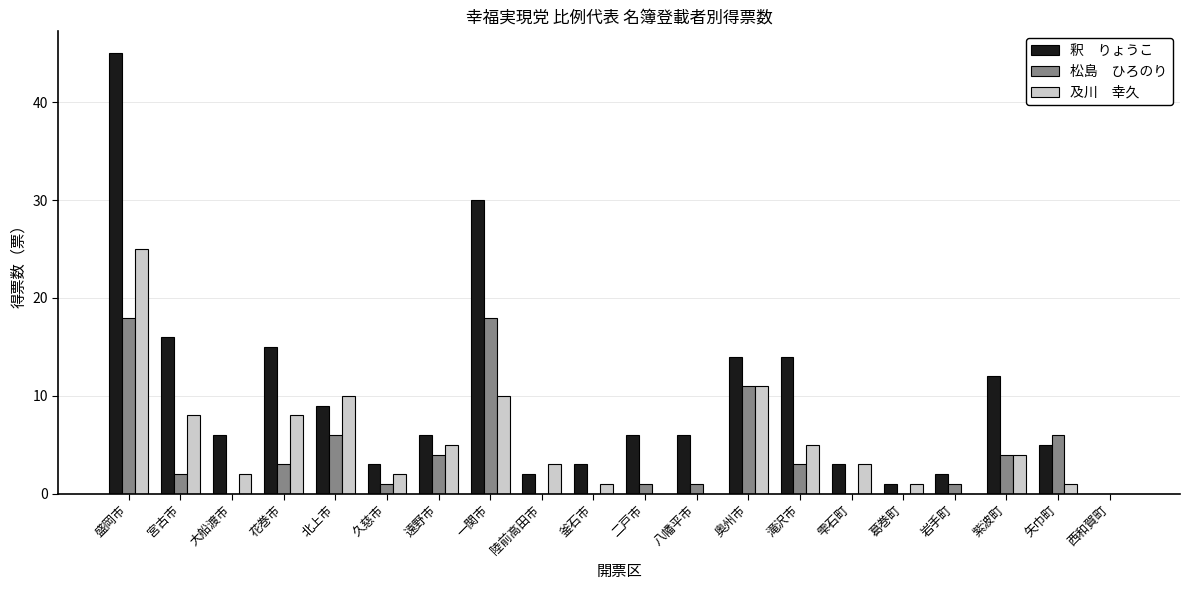

What is the total value across all series at 滝沢市?

22